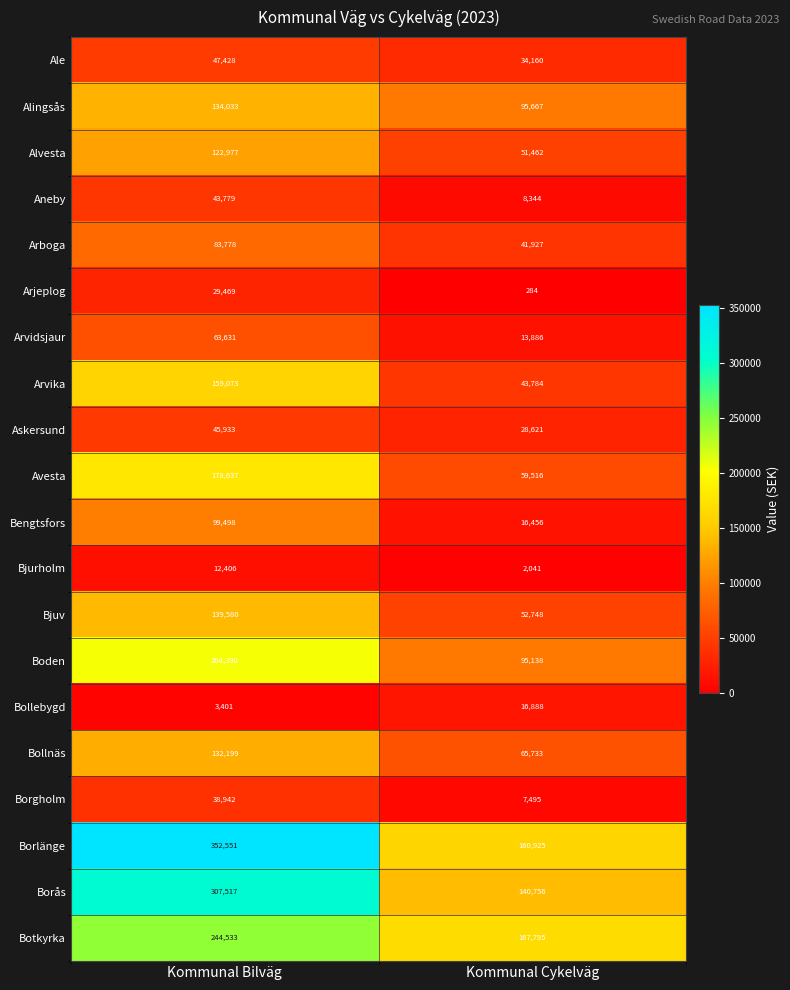

At how many categories does at least one series exceed 304553?

1